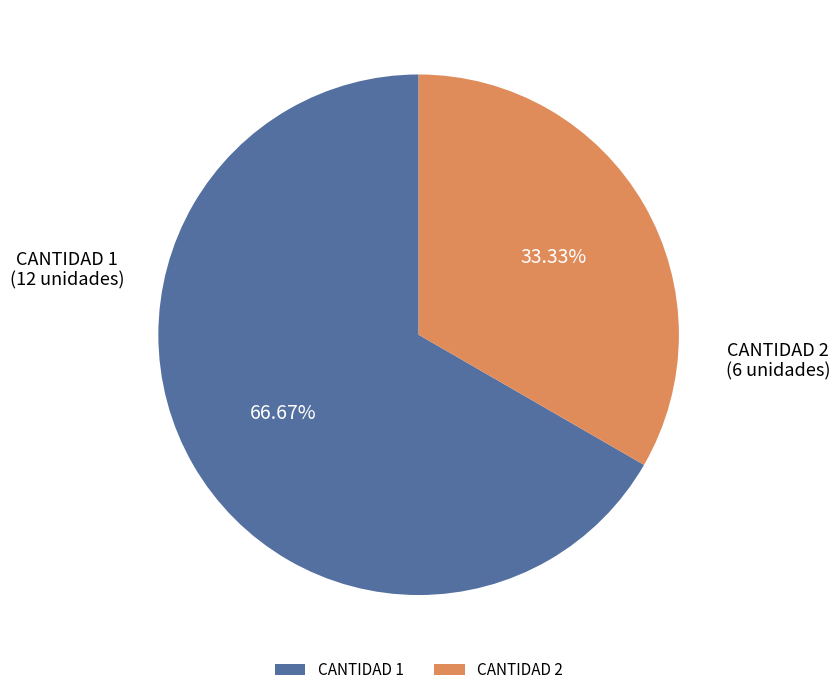

Approximately how many times larger is the value at CANTIDAD 1 compared to CANTIDAD 2?

2.0